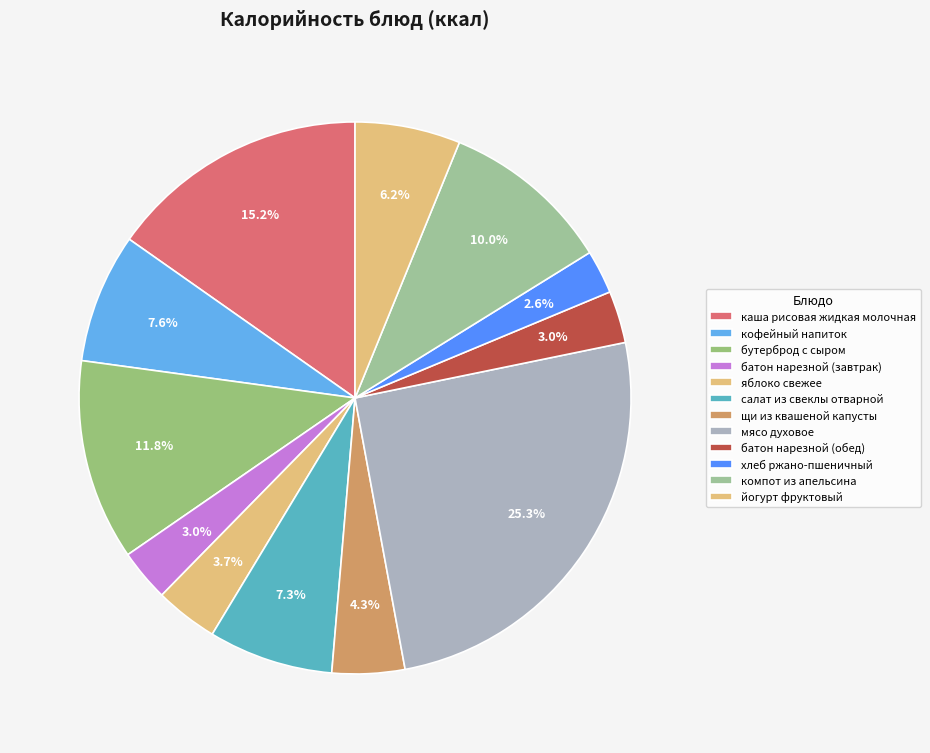

To the nearest percent, what portion does батон нарезной (обед) represent?

3%